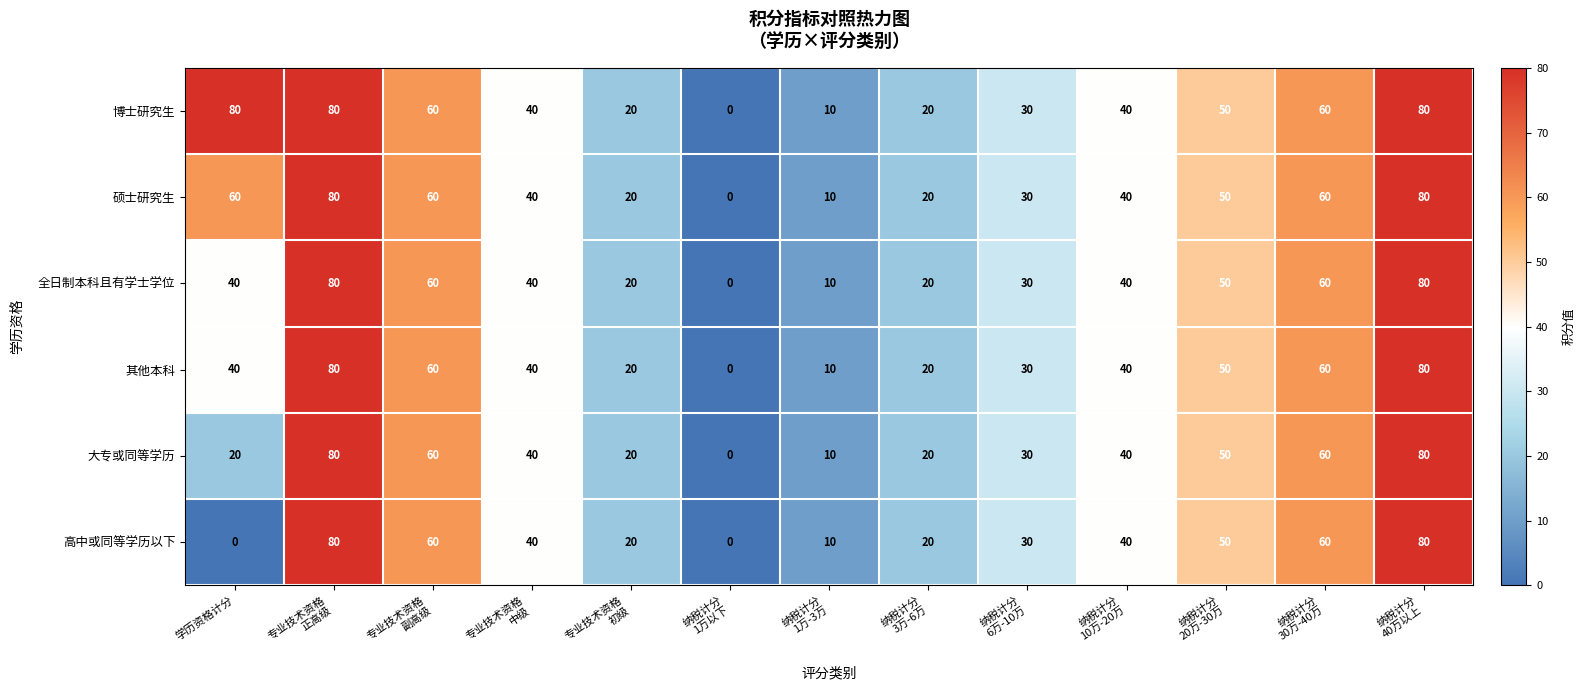

Count the number of categories in the chart.

13